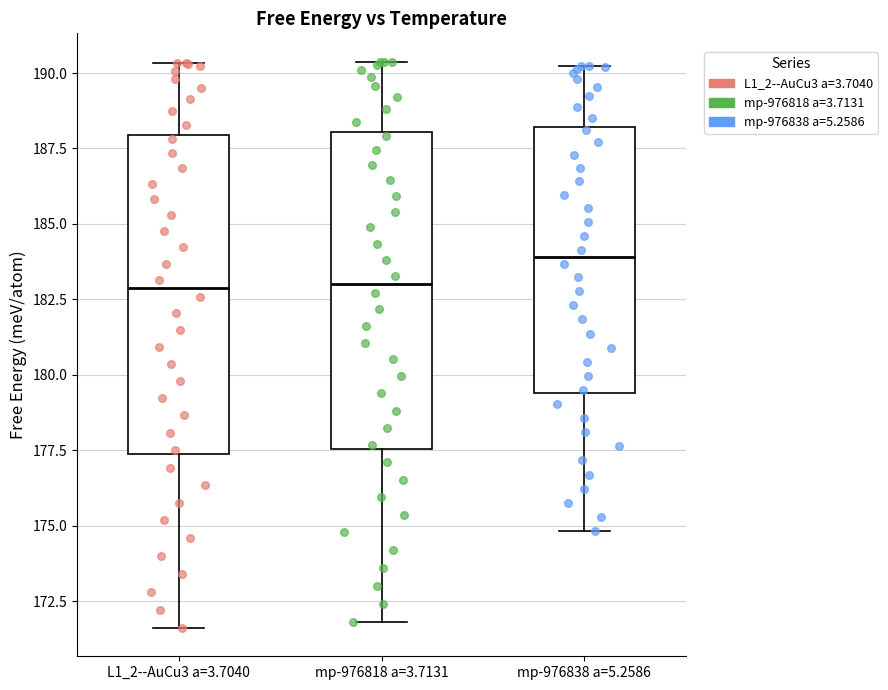

Where does the median line of the box for mp-976838 a=5.2586 sit on the y-axis? The values are not printed on the chart, so give them approximately, as read against the axis.

184.0